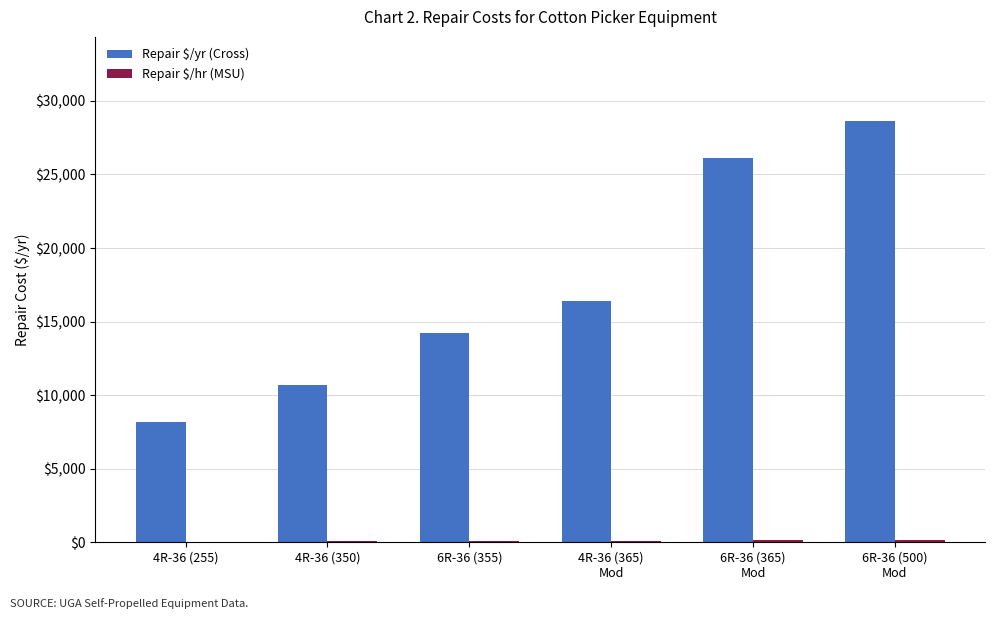

Which series has the widest spread of values?

Repair $/yr (Cross)